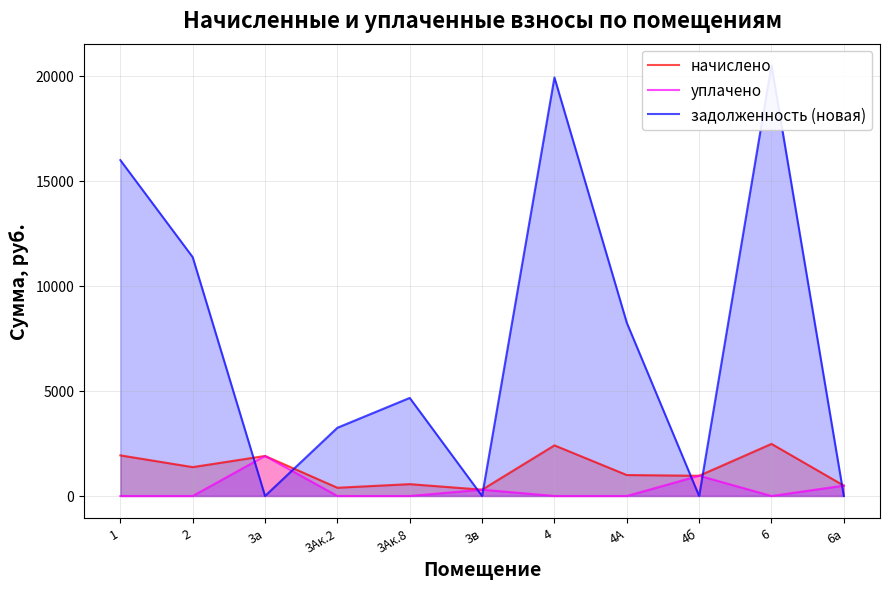

What is the difference between the maximum and second lowest values in the задолженность (новая) series?

20496.3